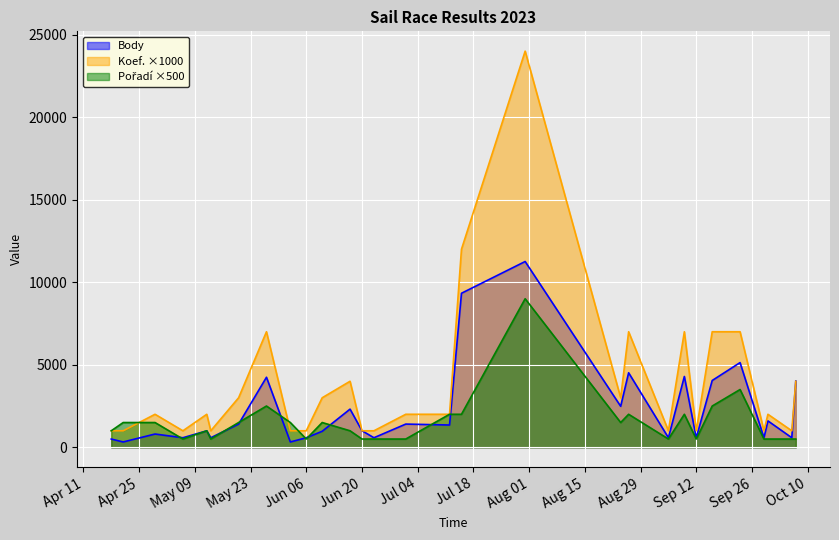

Which series has the largest range (max minus min)?

Koef. ×1000